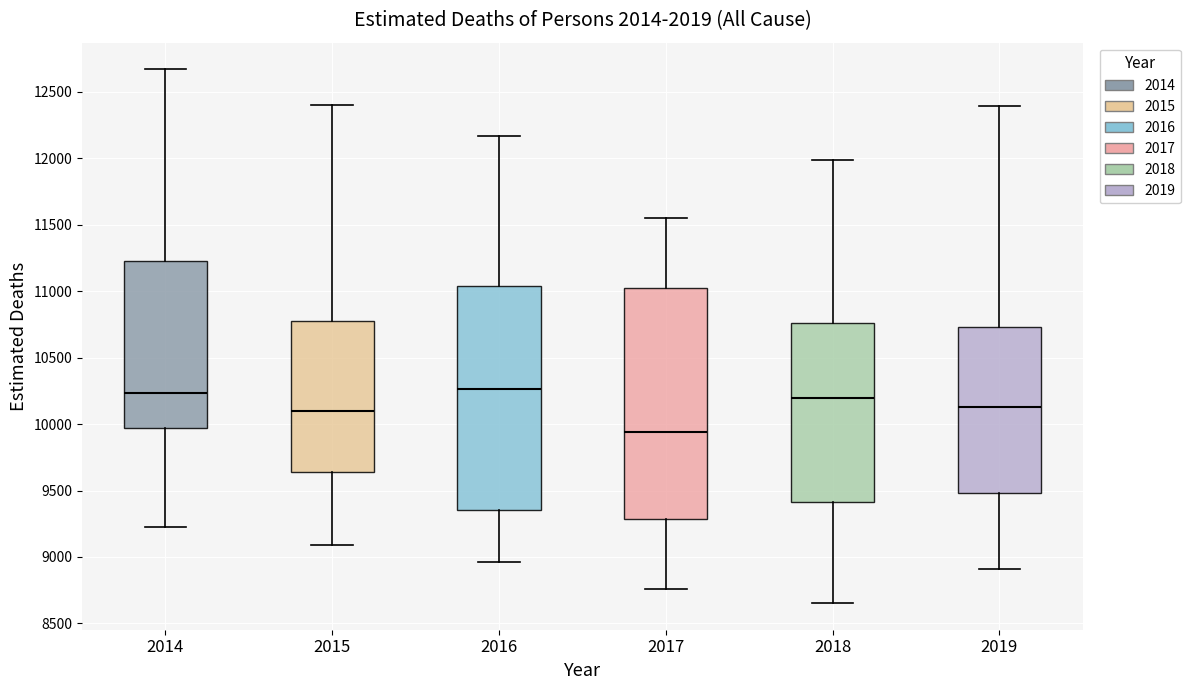

Where does the upper whisker of the box at x = 2018 end on the y-axis? The values are not printed on the chart, so give them approximately, as read against the axis.

12000